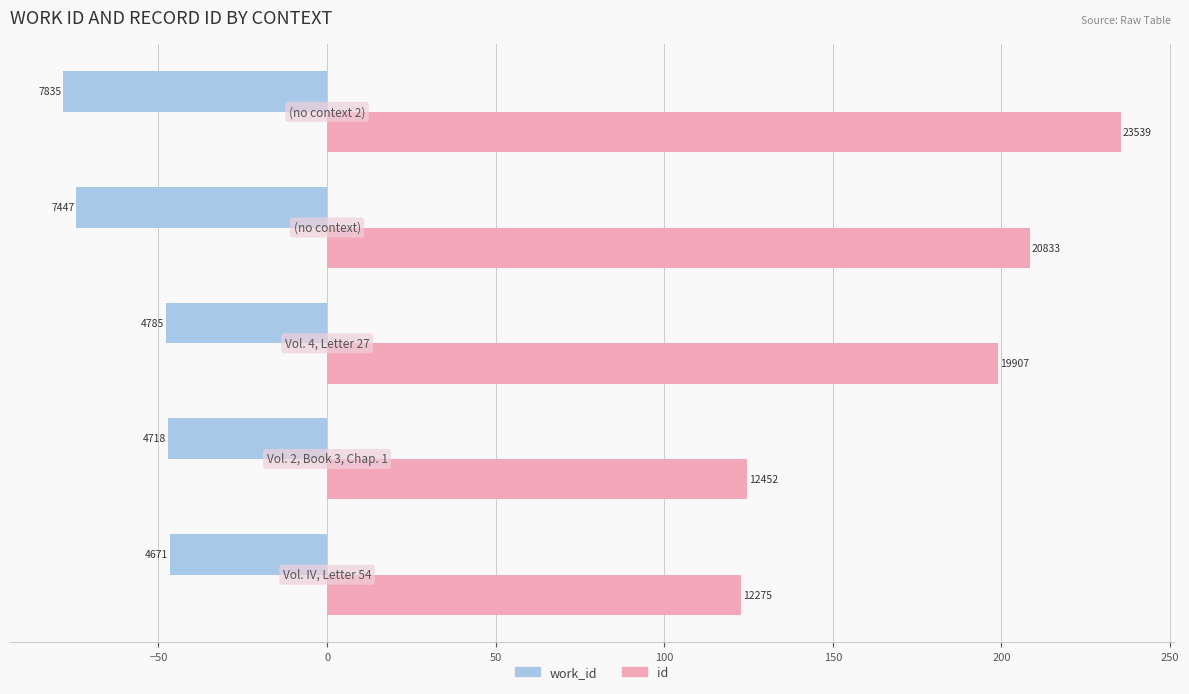

Reading left to right, transcribe all the data shown in this chart.

work_id: -46.7	-47.2	-47.9	-74.5	-78.3
id: 122.8	124.5	199.1	208.3	235.4